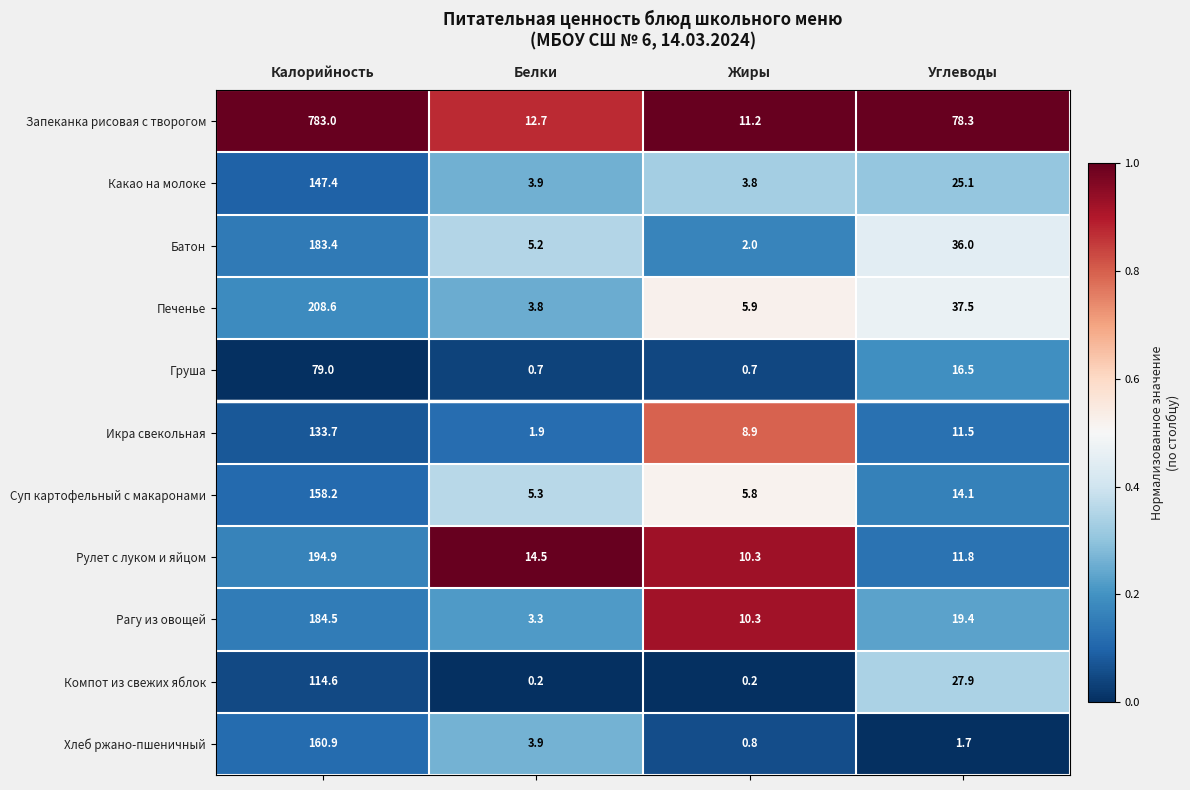

What is the maximum value for Печенье?

208.6